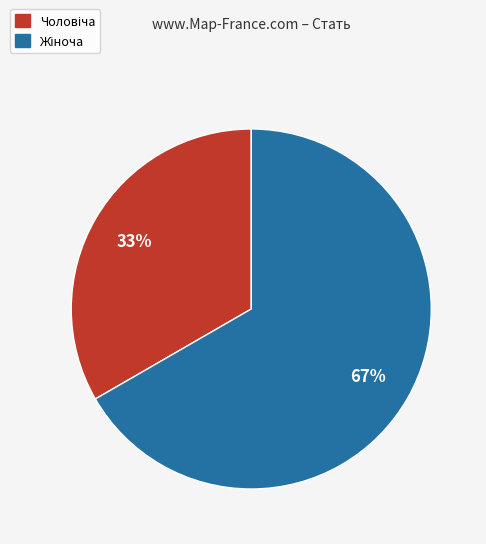

To the nearest percent, what is the average slice percentage?

50%